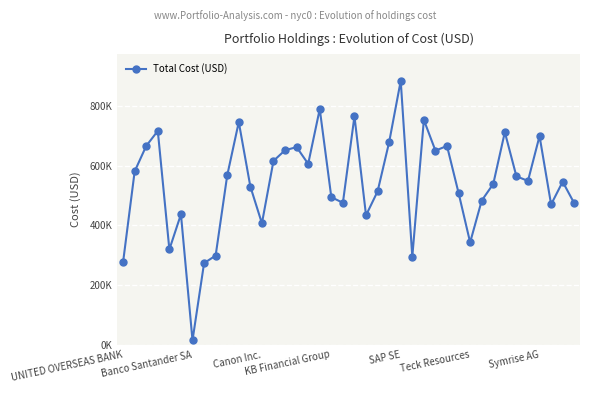

Is this an area chart (filled region under the line)?

No